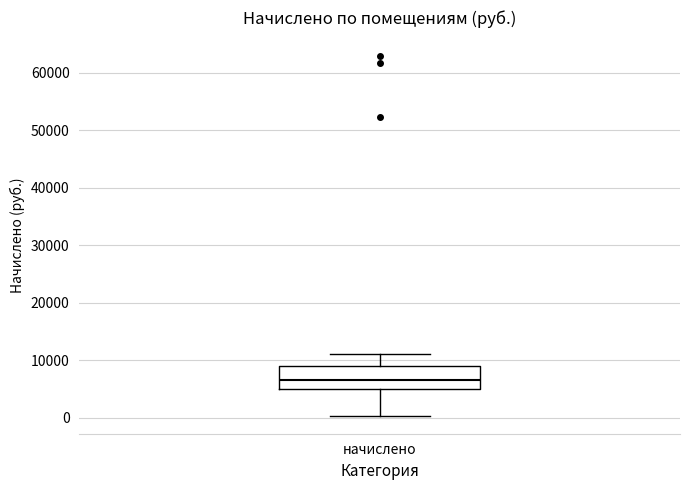

Transcribe this box plot: give where the median line is, the range the box spans, and where the two whiskers end, as read against the y-axis. The values are not printed on the chart, so give them approximately, as read against the axis.

median 7000, box 5000 to 9000, whiskers 0 to 11000